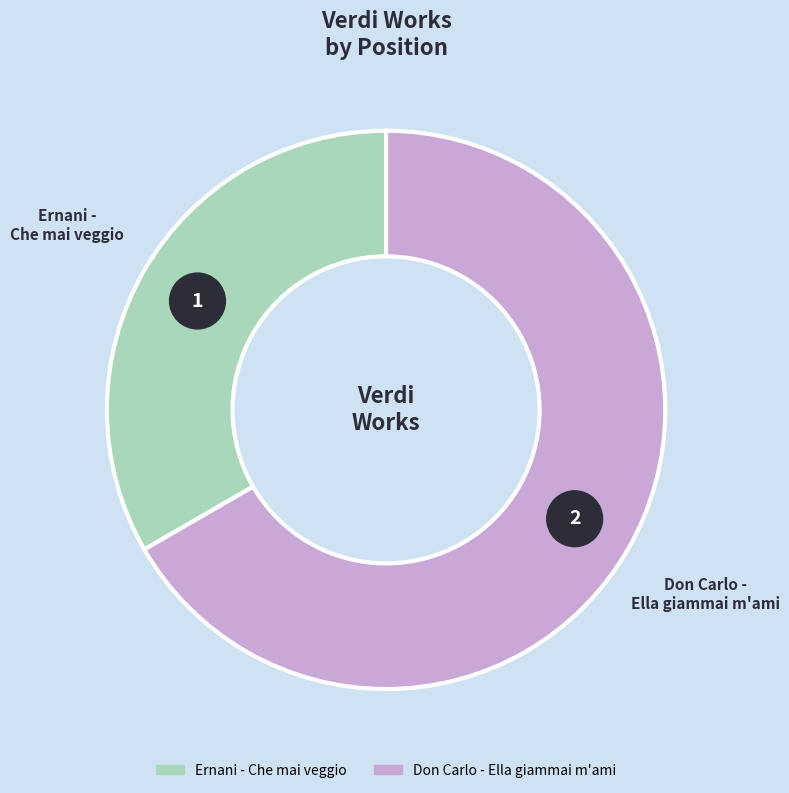

Do Ernani -
Che mai veggio and Don Carlo -
Ella giammai m'ami together represent more than half of the pie?

Yes